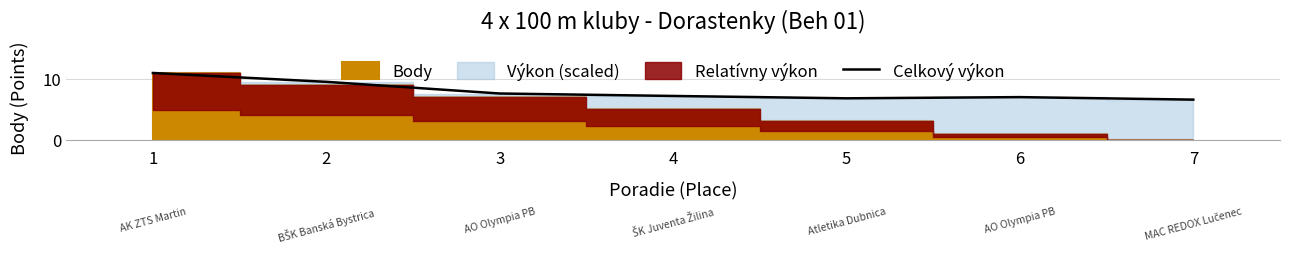

At which category does the chart reach its minimum across all series?

7